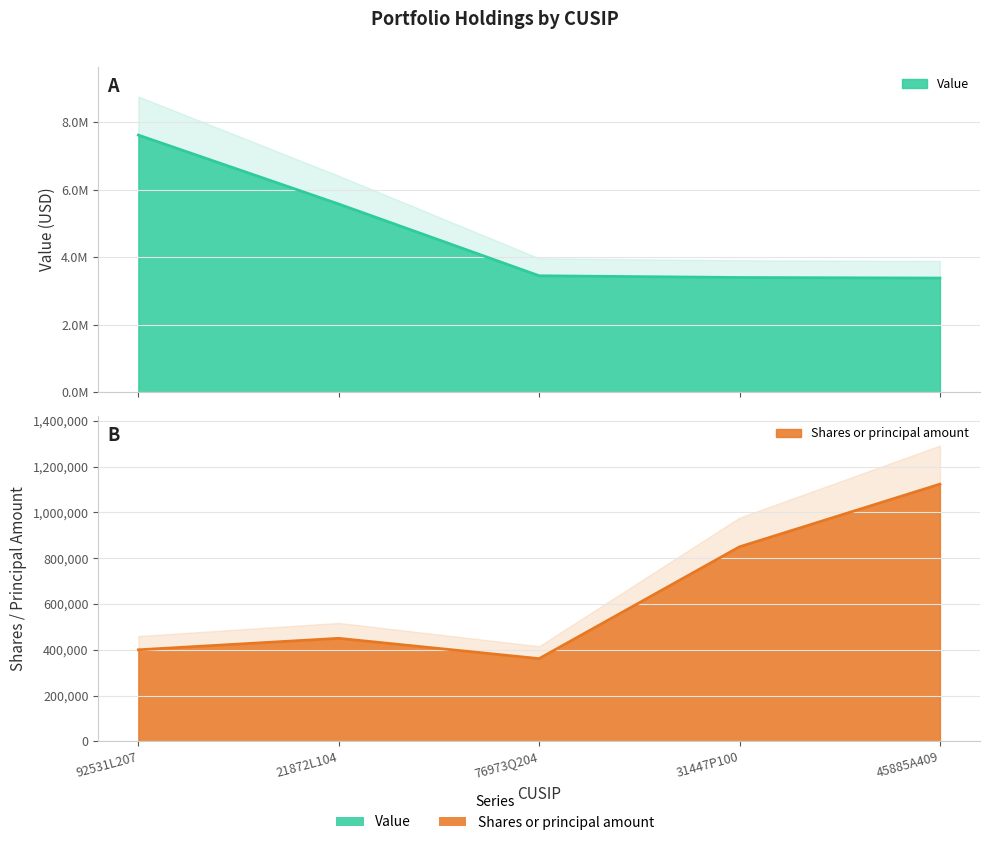

Reading right to left, transcribe all the data shown in this chart.

Value: 45885A409=3383000	31447P100=3400000	76973Q204=3451000	21872L104=5576000	92531L207=7619000
Shares or principal amount: 45885A409=1123796	31447P100=849979	76973Q204=361346	21872L104=450000	92531L207=399924